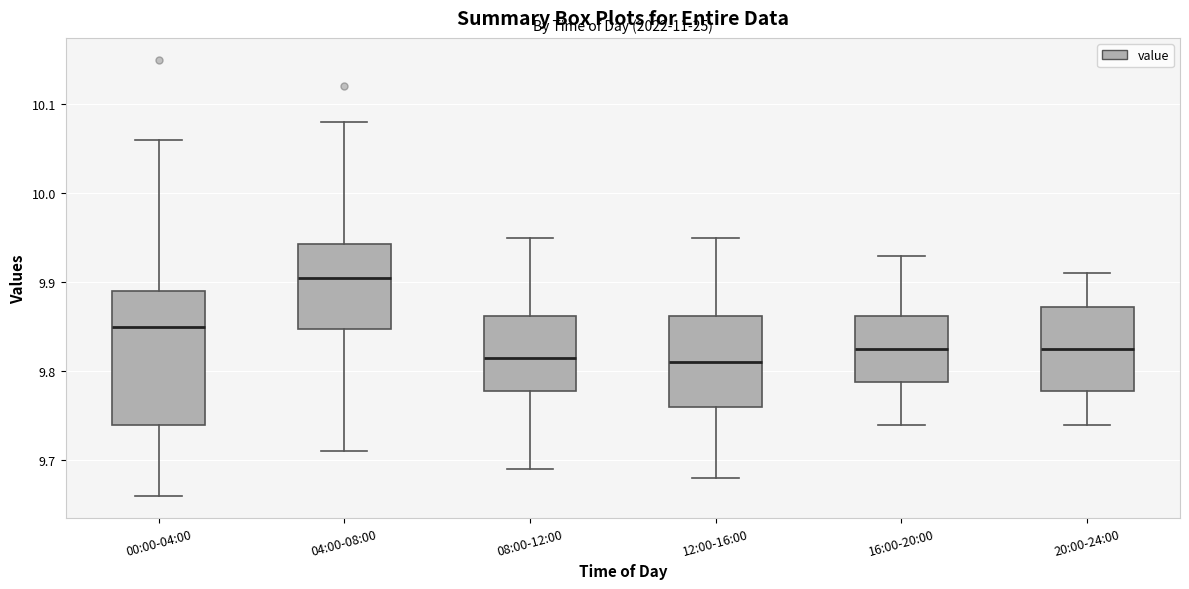

Where does the upper whisker of the box for 12:00-16:00 end on the y-axis? The values are not printed on the chart, so give them approximately, as read against the axis.

9.95